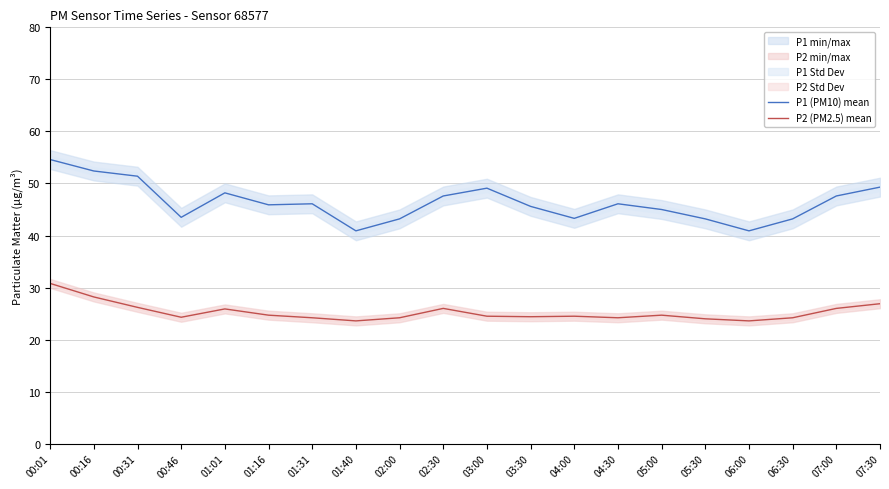

What is the difference between the maximum and second lowest values in the P1 (PM10) mean series?

13.7